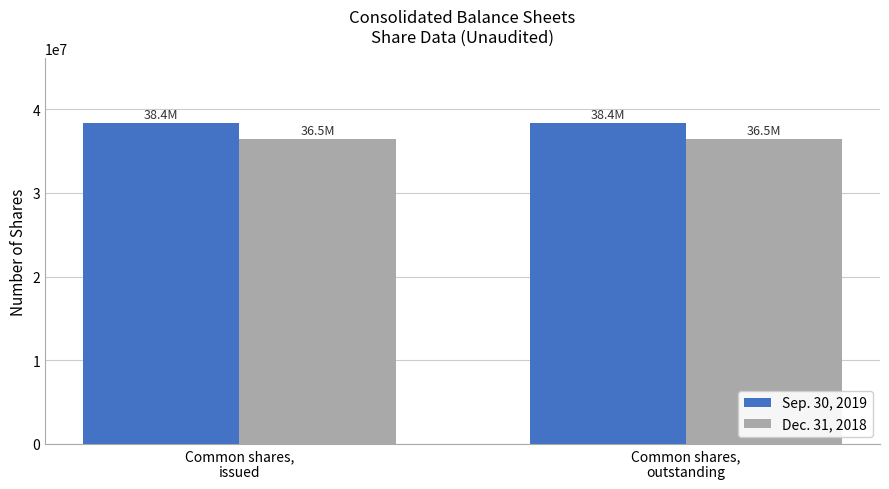

Does the chart contain stacked bars?

No